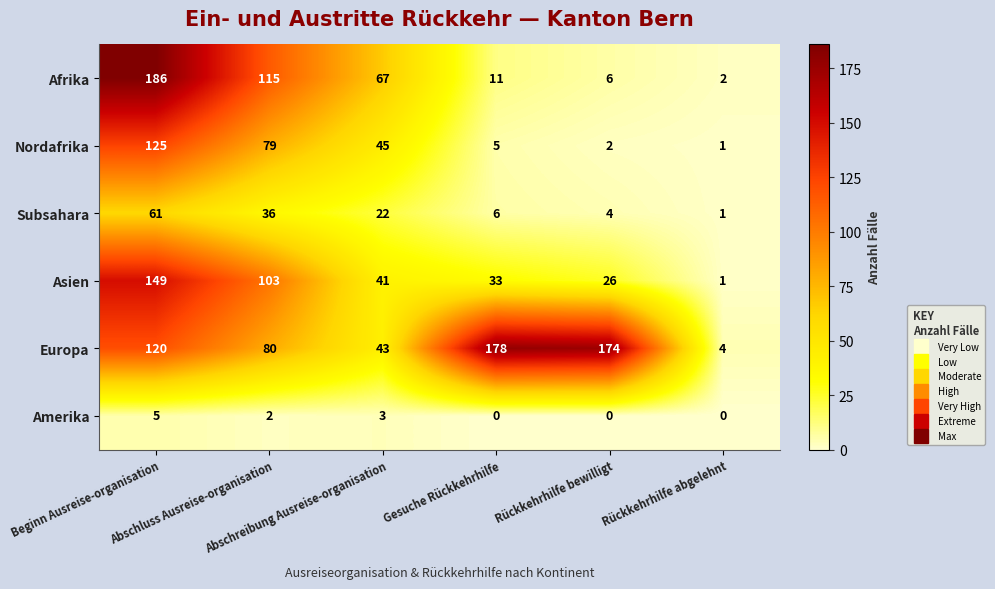

What is the difference between the maximum and minimum values in the Nordafrika series?

124